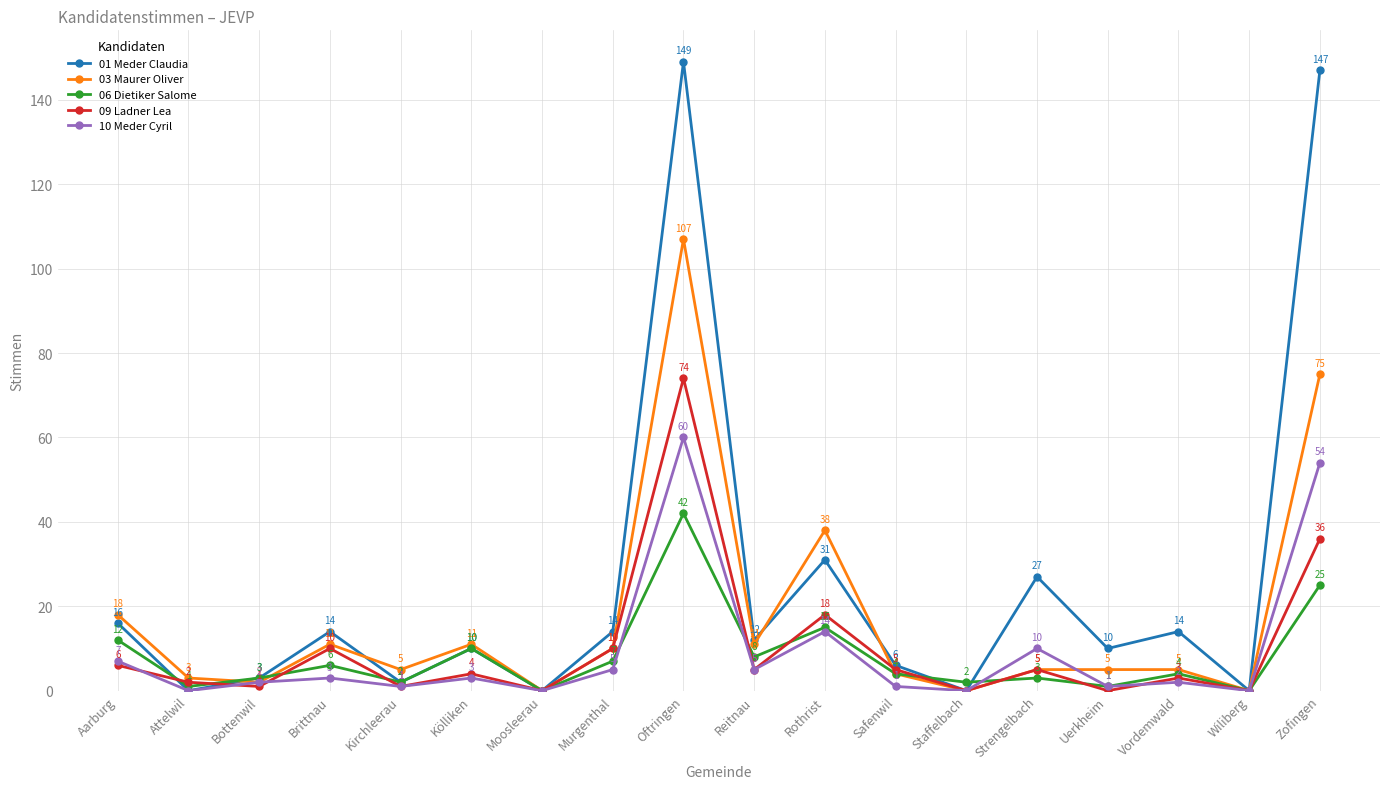

Which category has the highest value in the 09 Ladner Lea series?

Oftringen